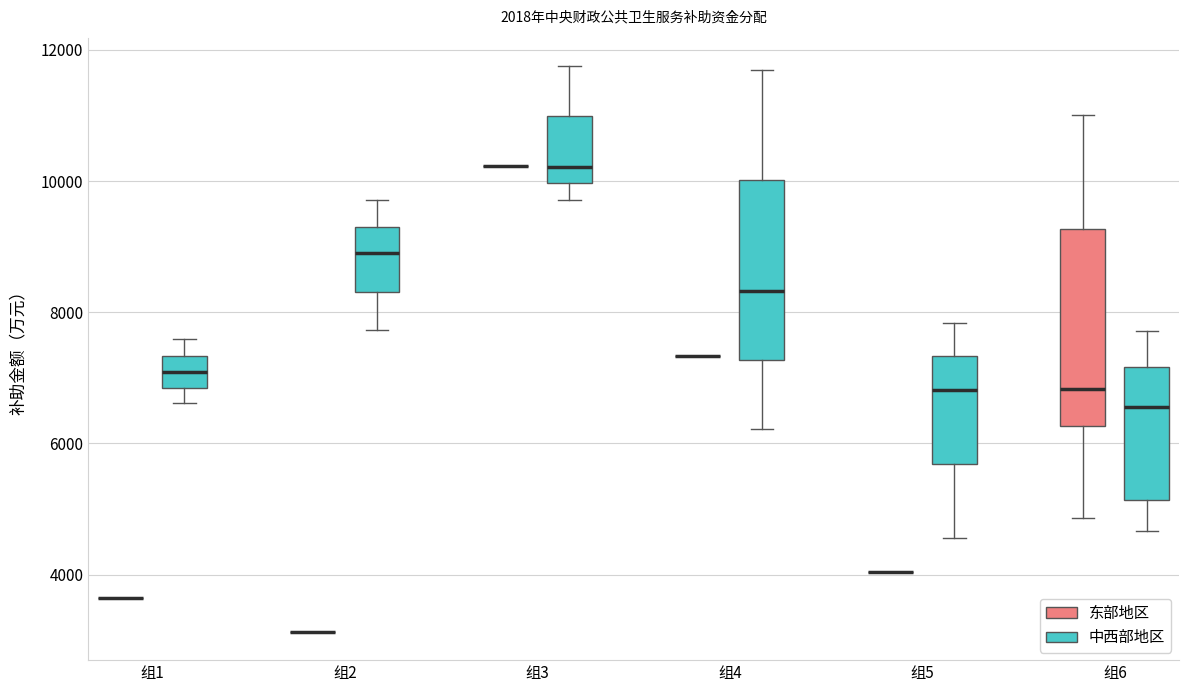

Comparing the boxes themselves (not the whiskers), which one is the tallest?

组6 (东部地区)